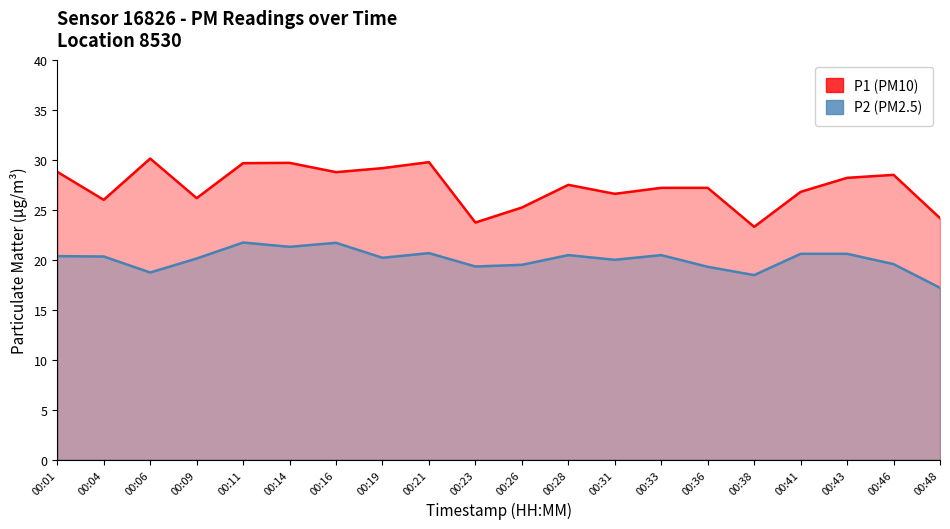

At which label is P2 (PM2.5) closest to 19?

00:06